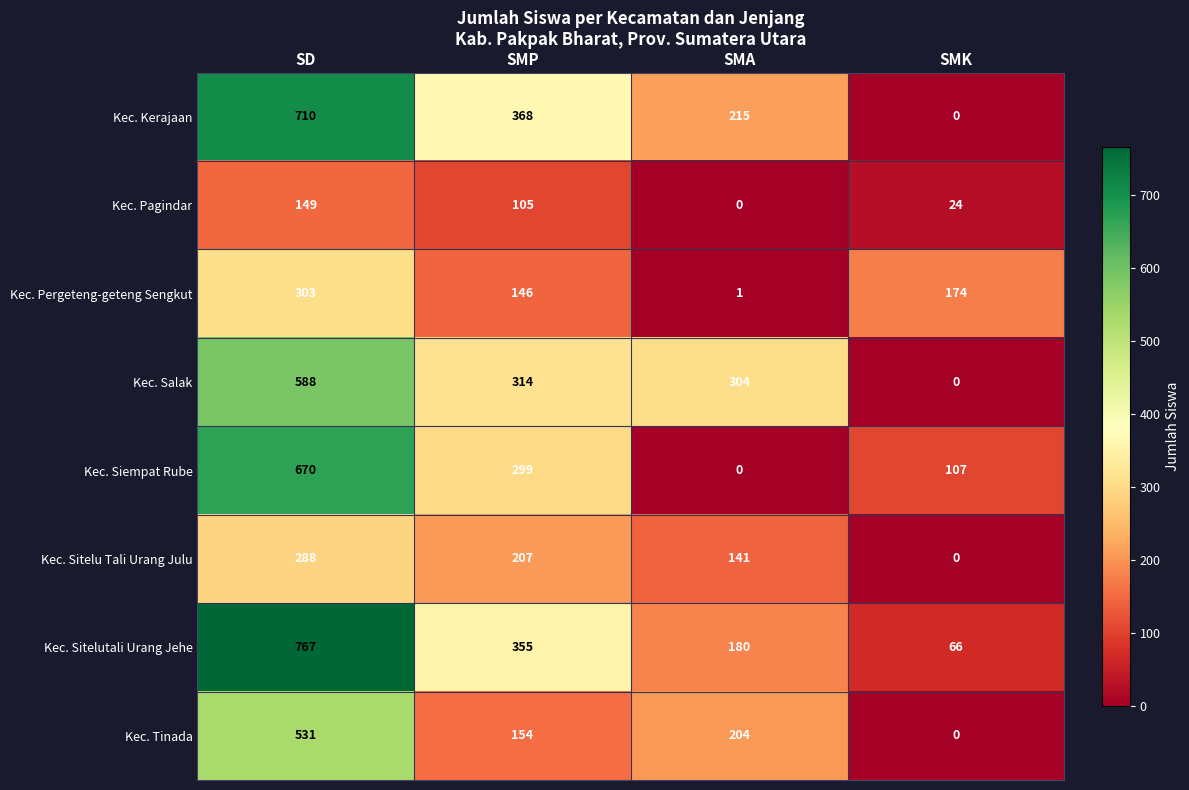

Which series has the largest total across all categories?

Kec. Sitelutali Urang Jehe